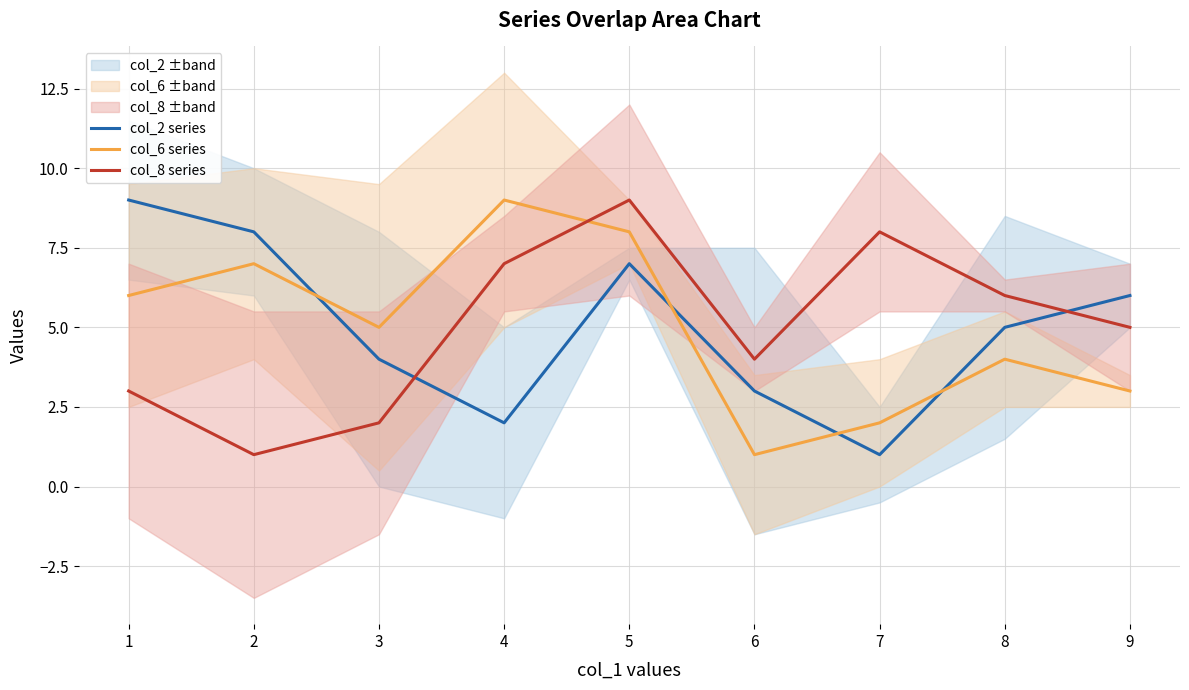

At which label is col_8 series closest to 5?

9